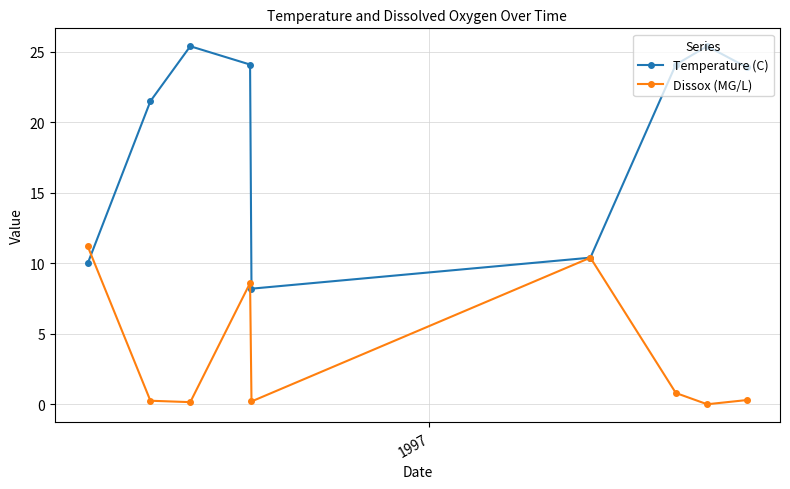

True or false: Temperature (C) has more than 0 points higher than both neighbors.

True